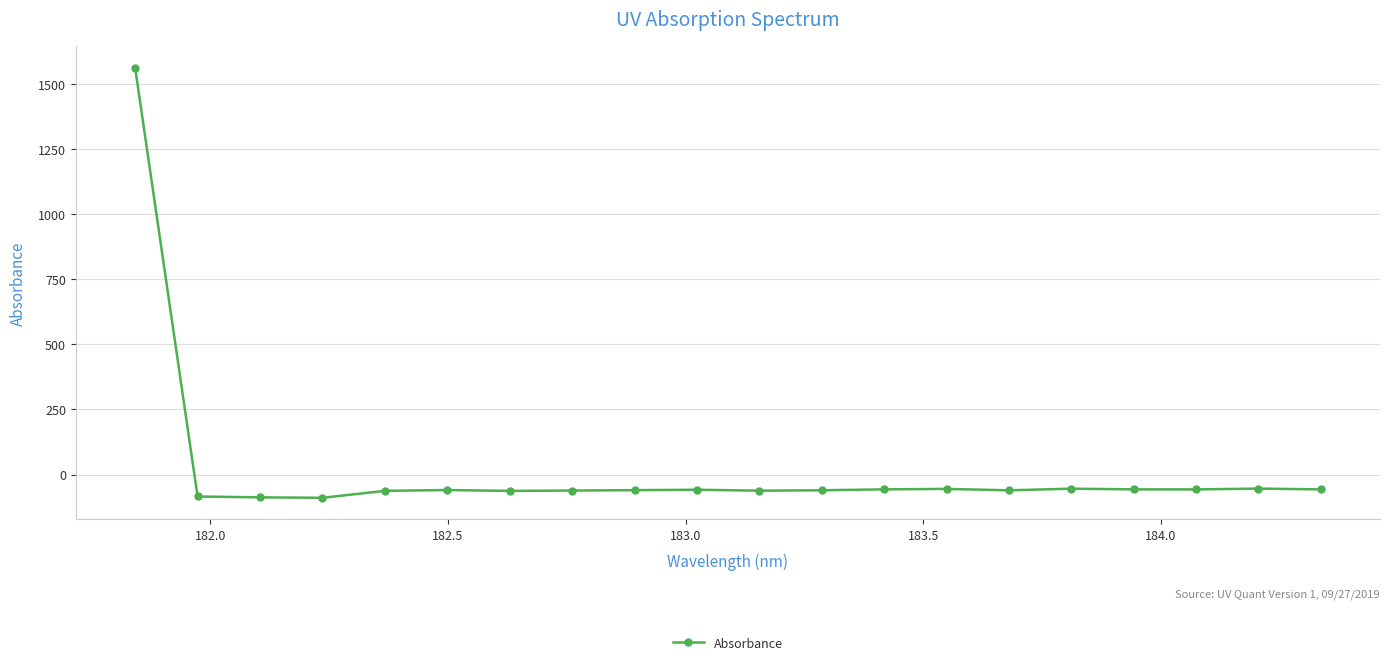

How many lines are shown in the chart?

1